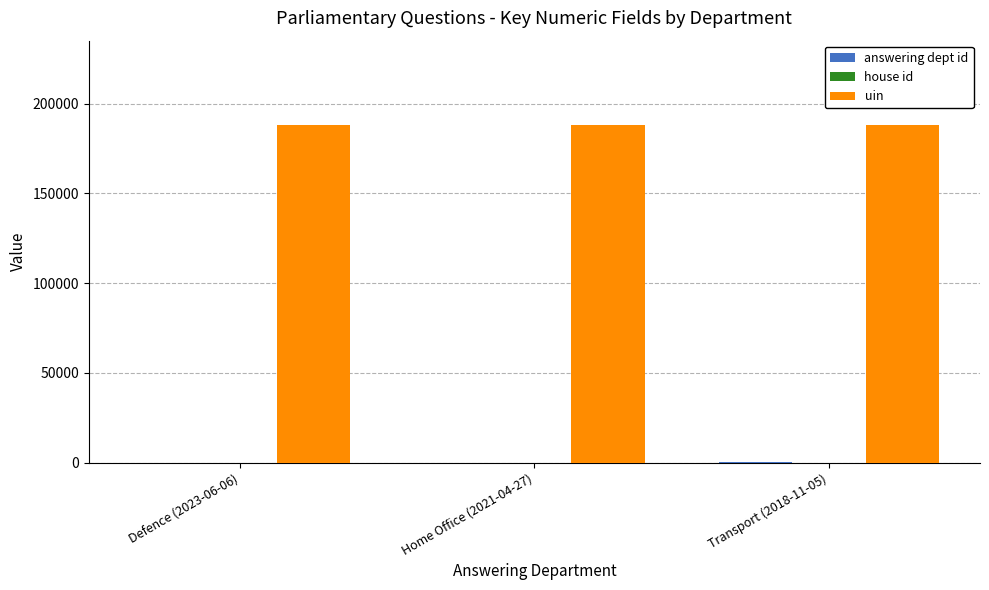

What is the maximum value shown in the chart?

188130